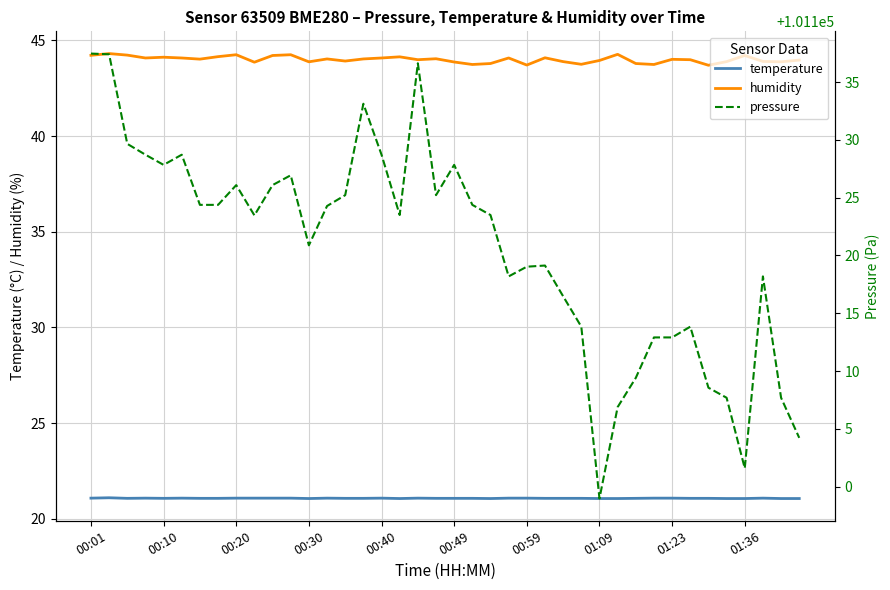

What is the maximum value for temperature?

21.1